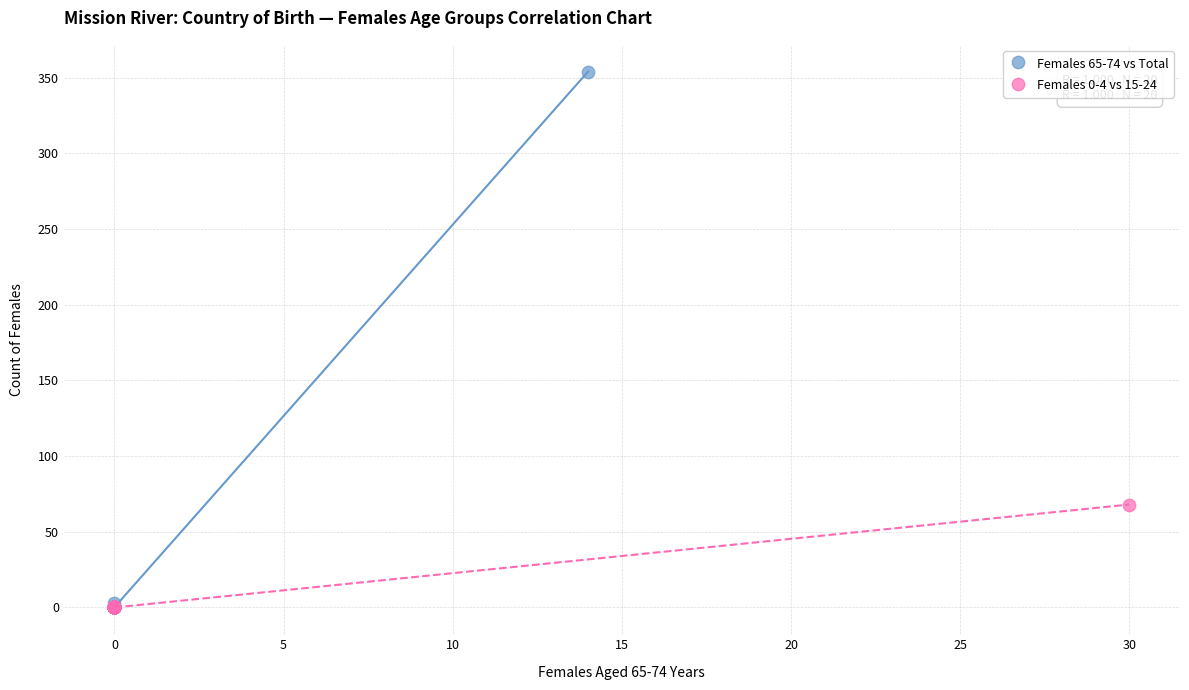

Which series has the widest spread of Y values?

Females 65-74 vs Total